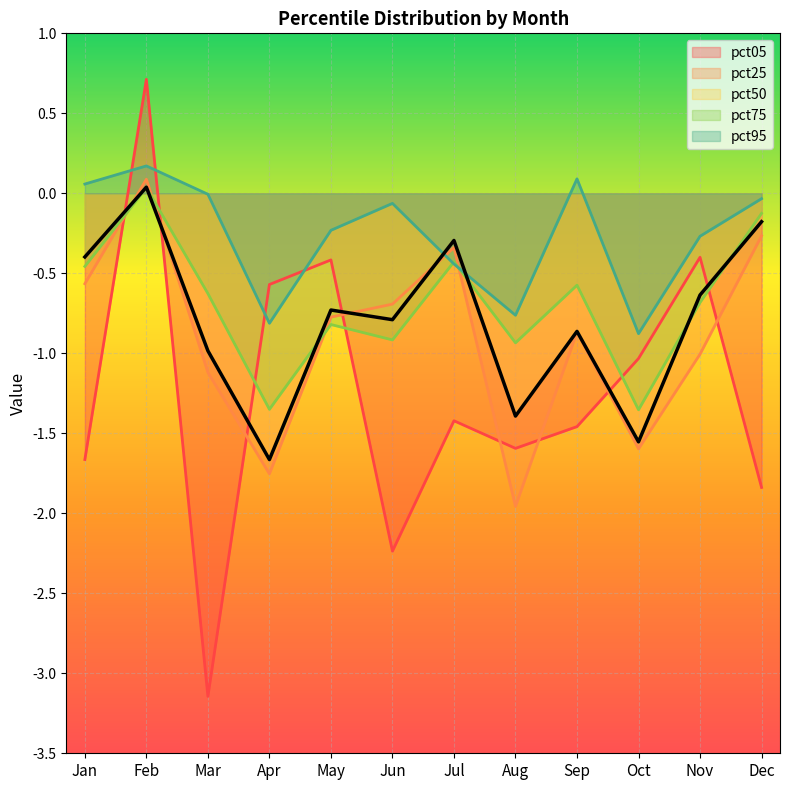

What is the spread (max minus min) of values at May?

0.6